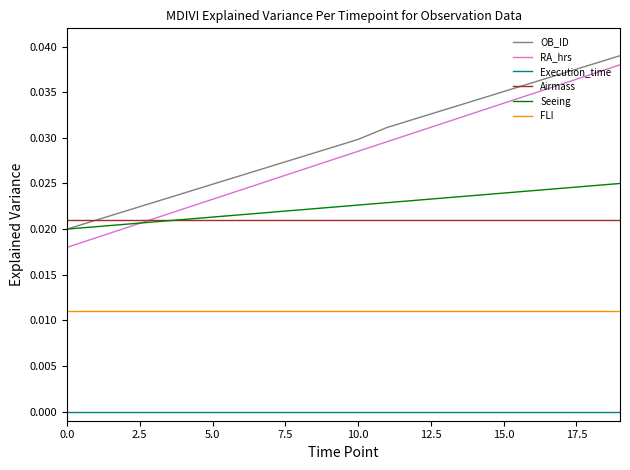

True or false: Airmass and Execution_time intersect in this chart.

False